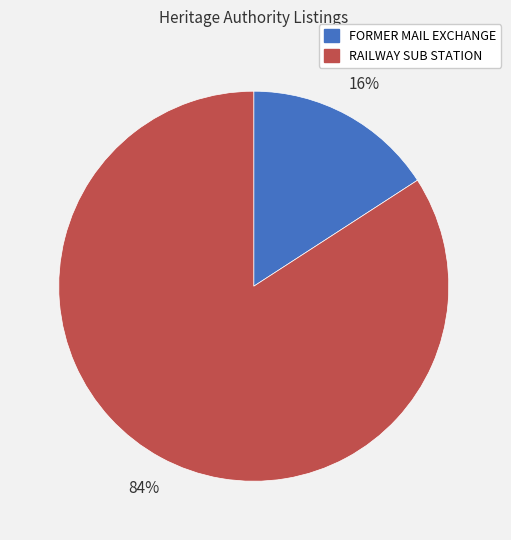

To the nearest percent, what is the combined percentage of RAILWAY SUB STATION and FORMER MAIL EXCHANGE?

100%